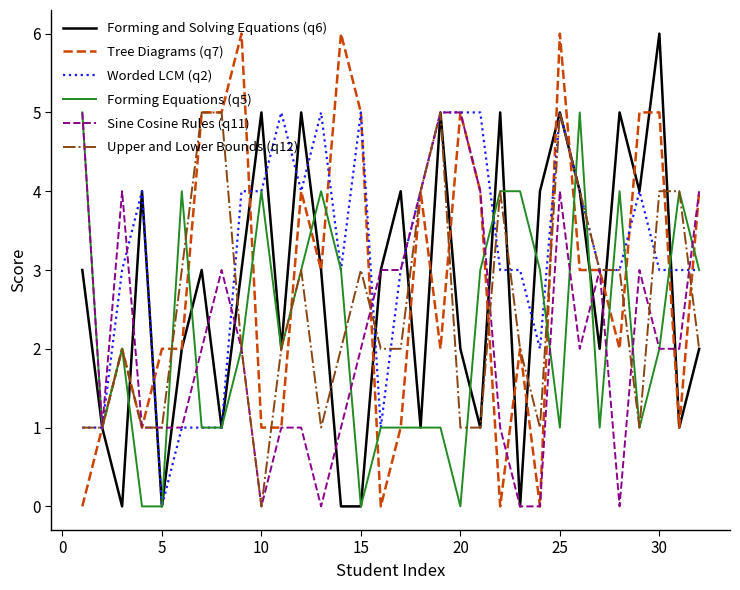

What is the maximum value shown in the chart?

6